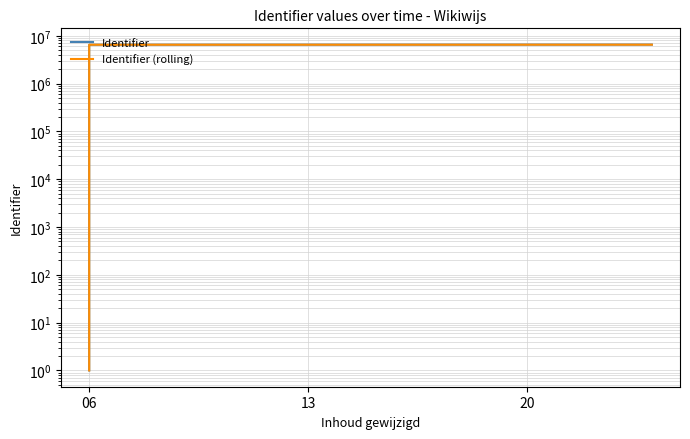

At how many categories does at least one series exceed 336030?

3